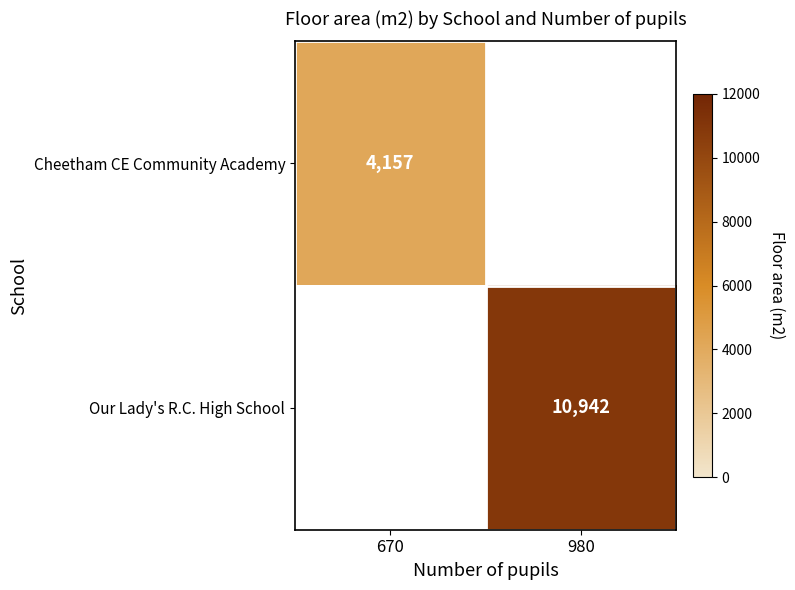

The Our Lady's R.C. High School series shows 10942 at 980. True or false?

True